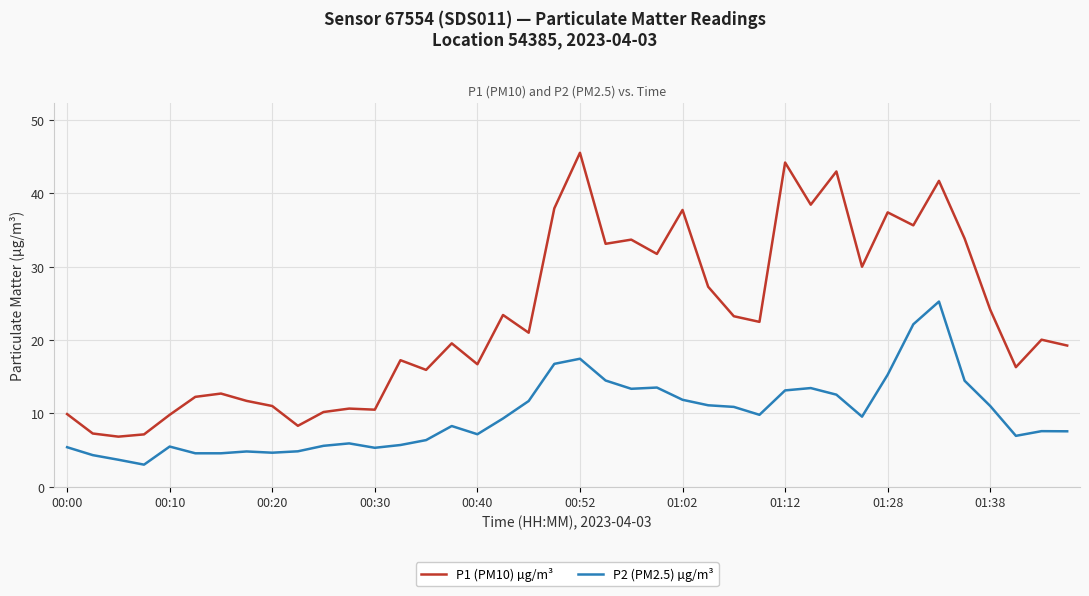

What is the minimum value for P2 (PM2.5) µg/m³?

3.0